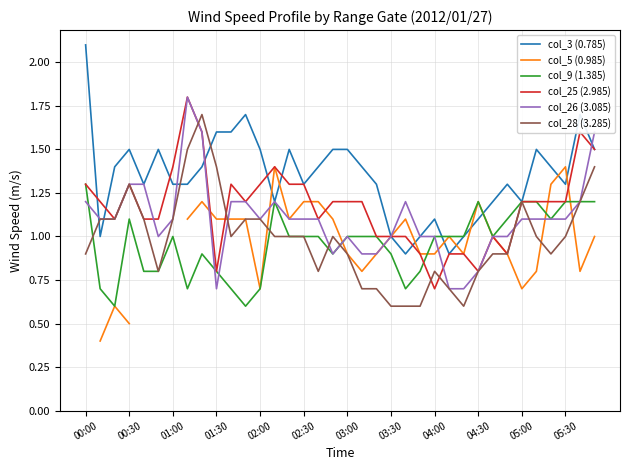

How many intersections are there between col_25 (2.985) and col_9 (1.385)?

1